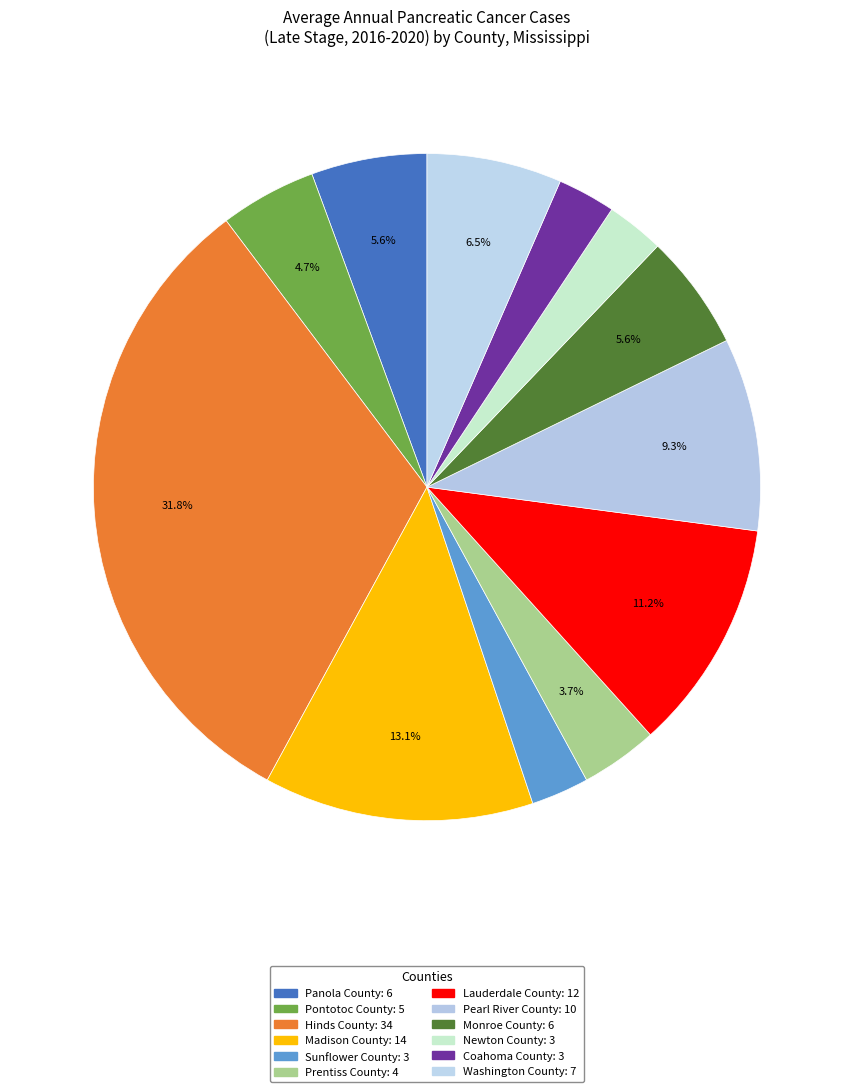

Does Prentiss County account for over 50% of the chart?

No